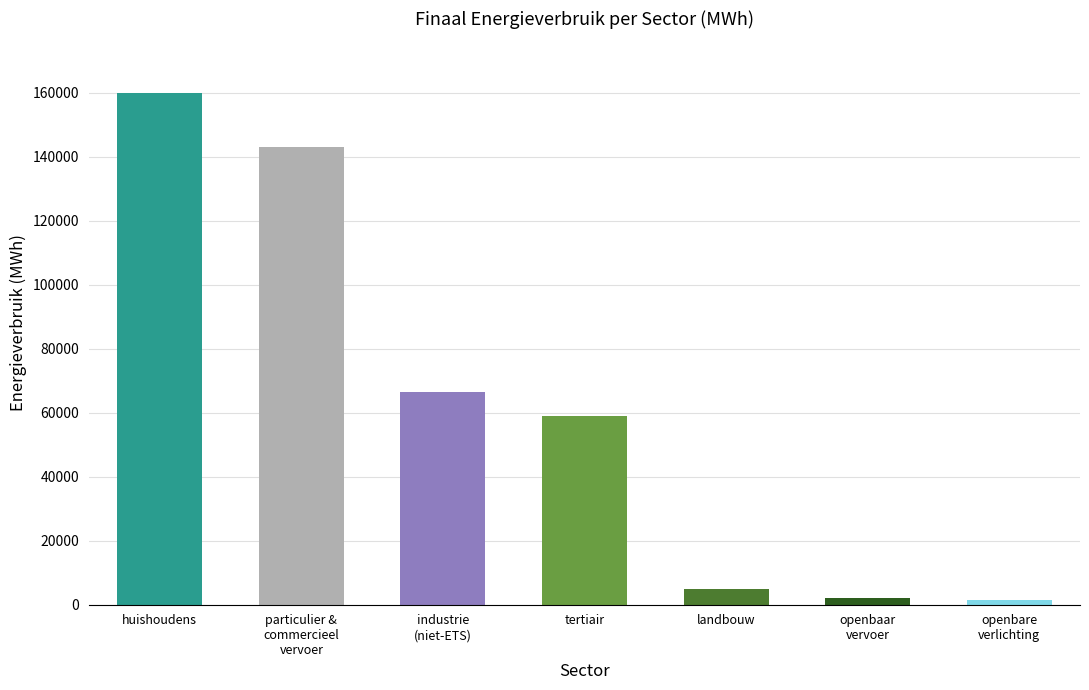

How many distinct data groups are displayed?

1